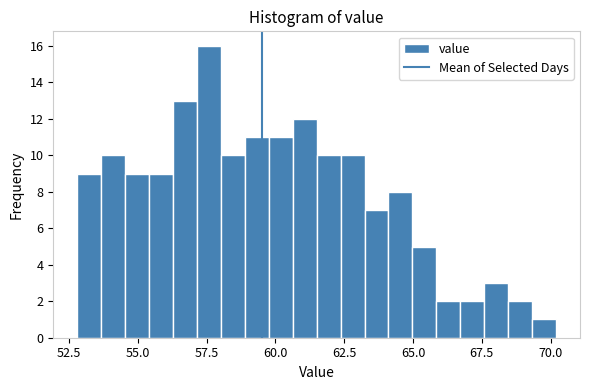

Around what value on the x-axis is the tallest bar? Give the approximate position of its centre, as read against the axis.

57.5